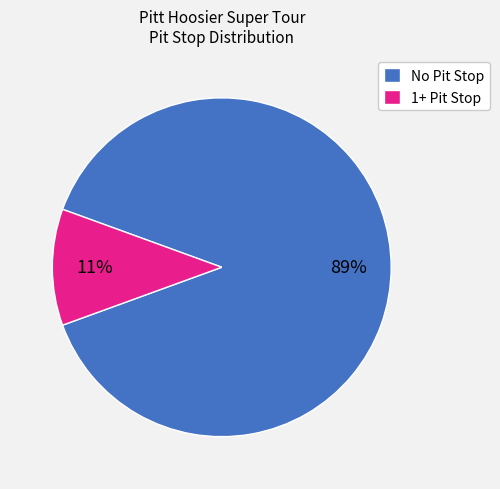

To the nearest percent, what portion does No Pit Stop represent?

89%